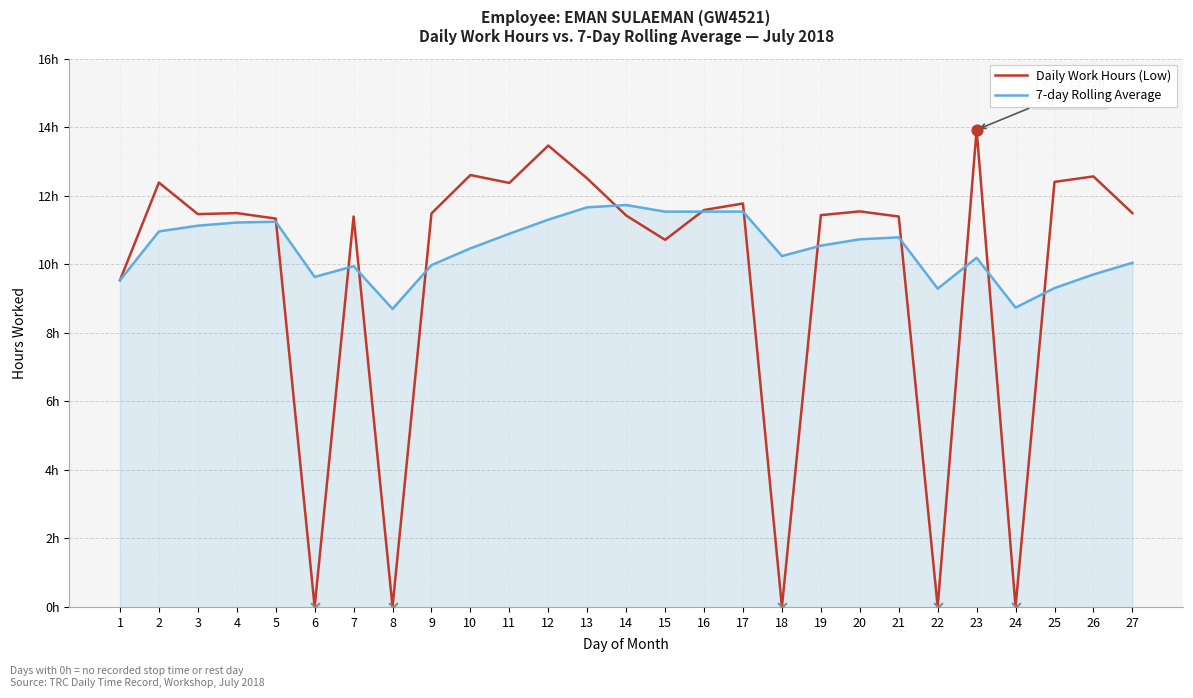

Which series has the largest total across all categories?

7-day Rolling Average